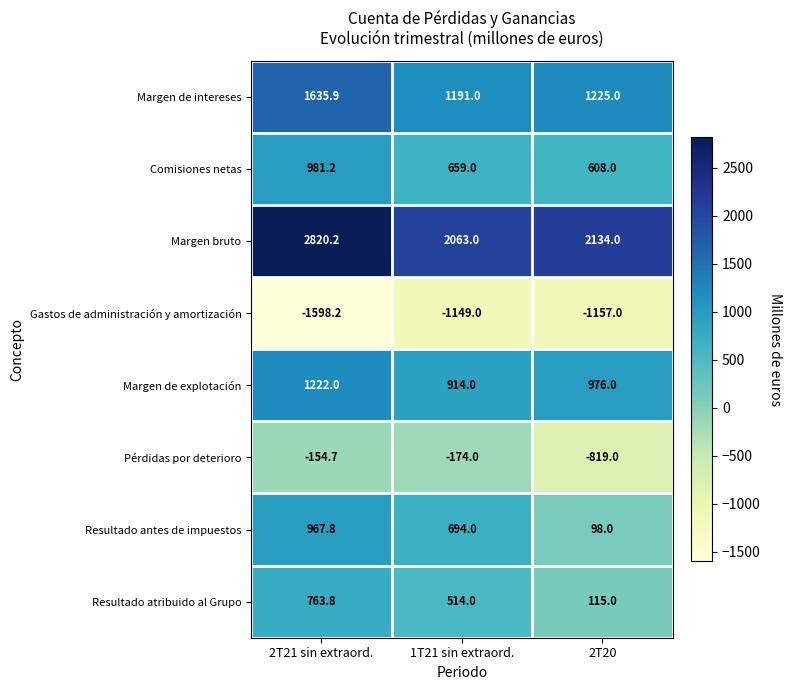

At which label does Resultado antes de impuestos first exceed 694?

2T21 sin extraord.